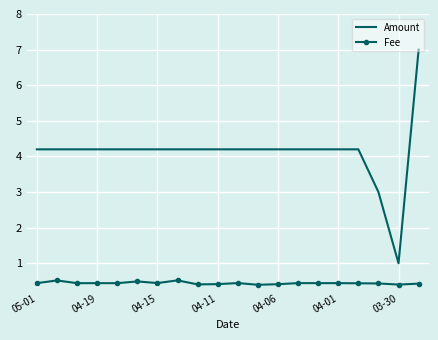

How many data points in Amount are less than 4?

2